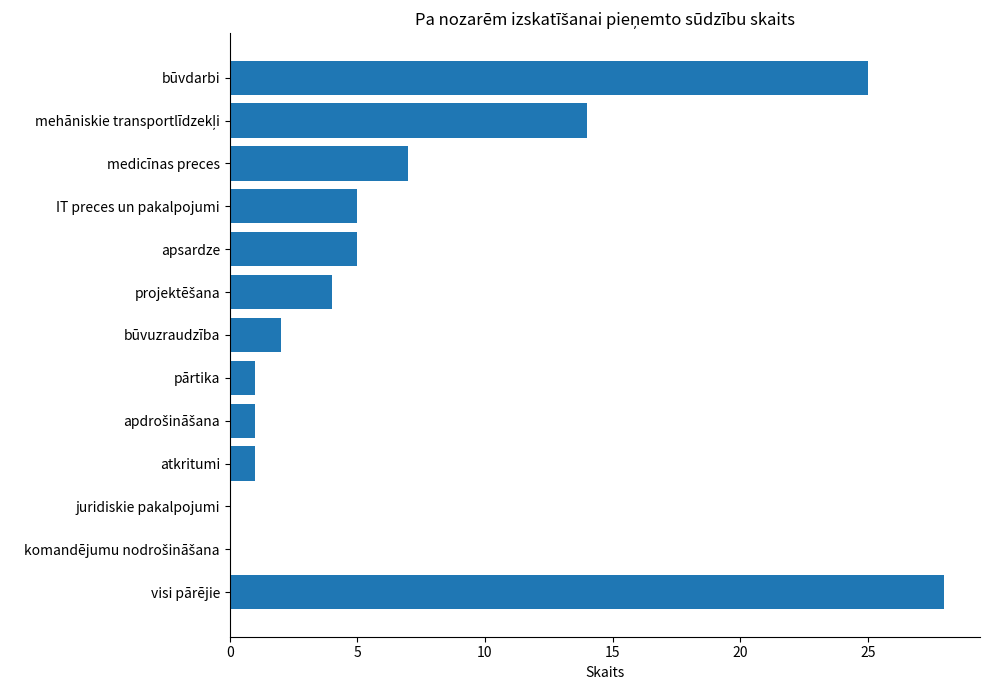

What is the change in value from apsardze to visi pārējie?

+23